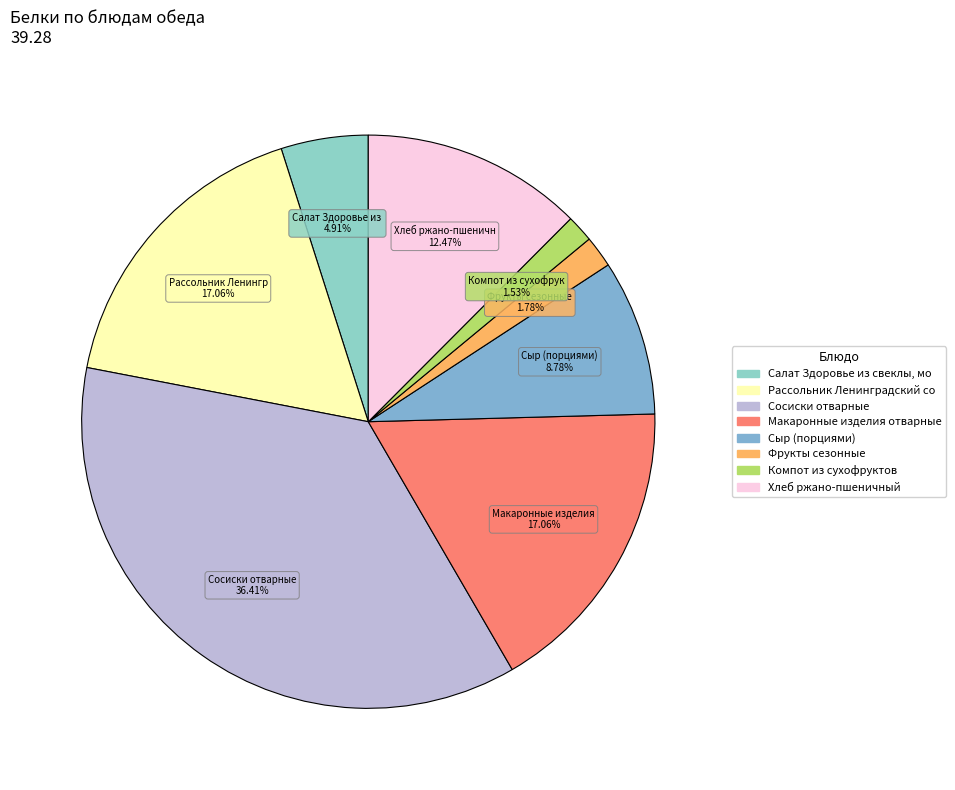

Which slice is the smallest?

Компот из сухофруктов